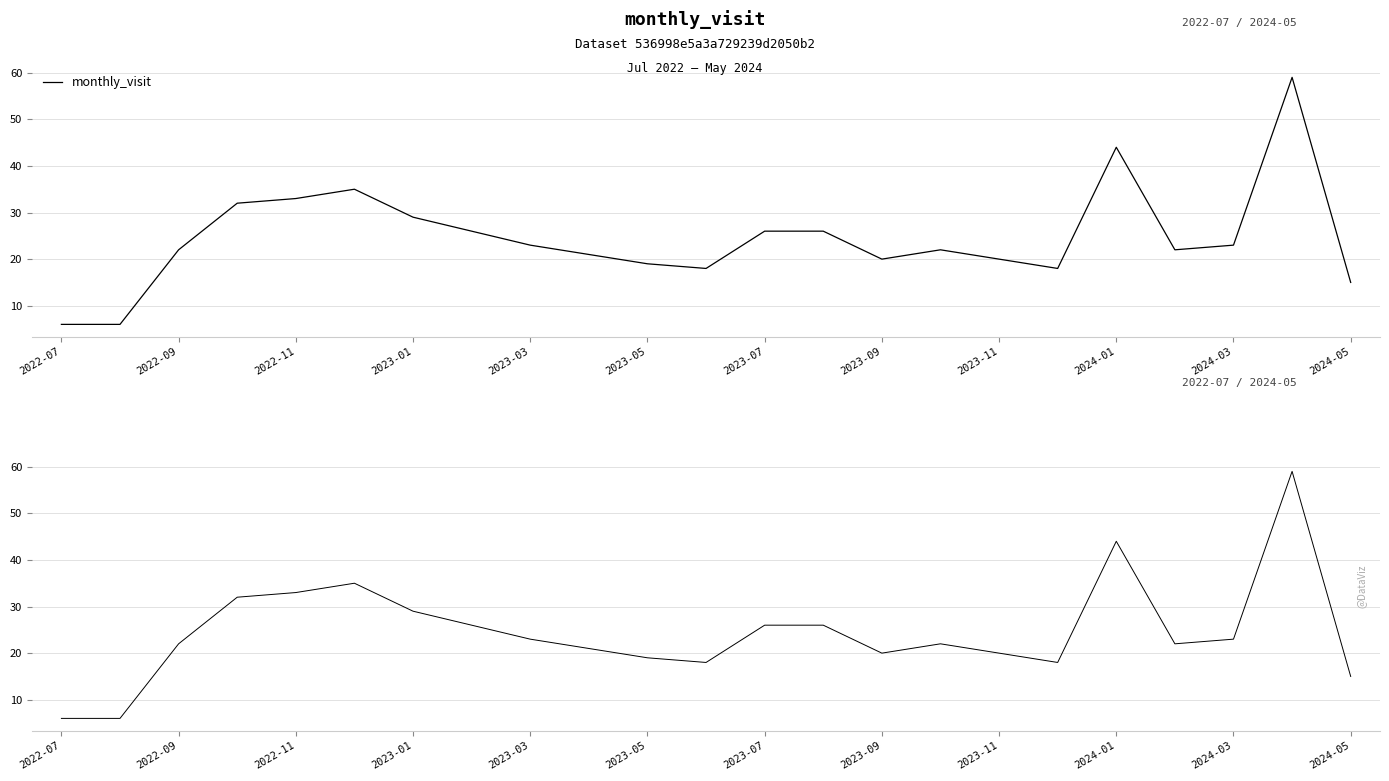

How many data points are above 22?

11